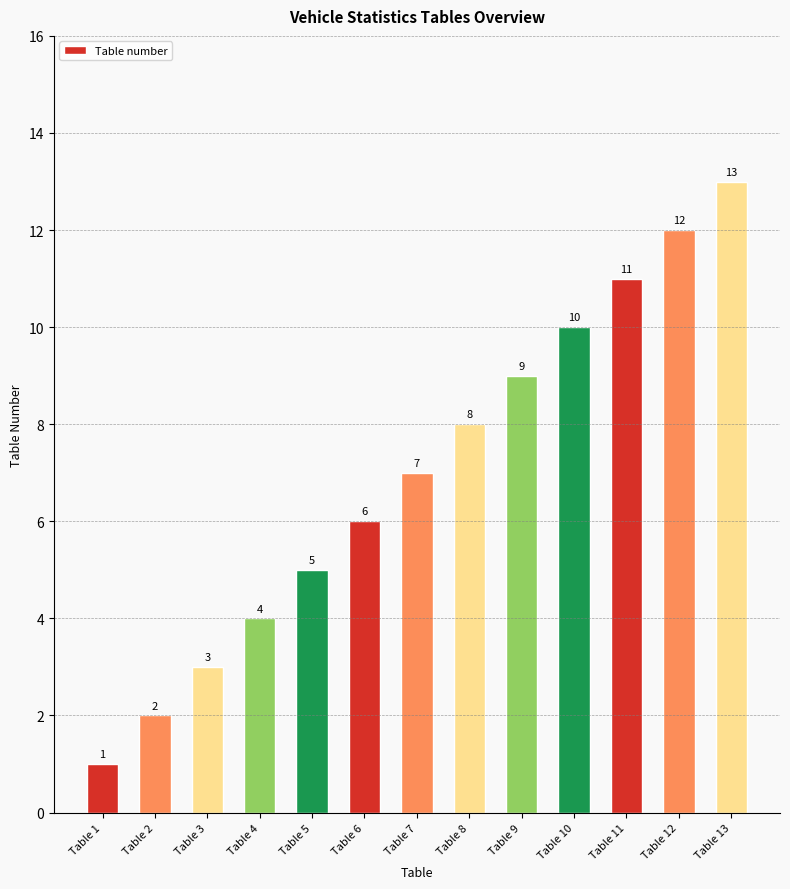

Between Table 10 and Table 13, which is larger?

Table 13